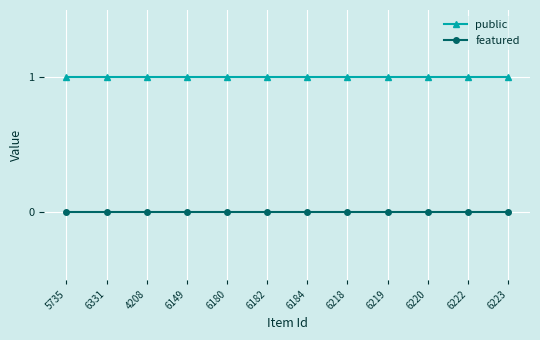

Is the value of featured at 6219 greater than the value of public at 6222?

No